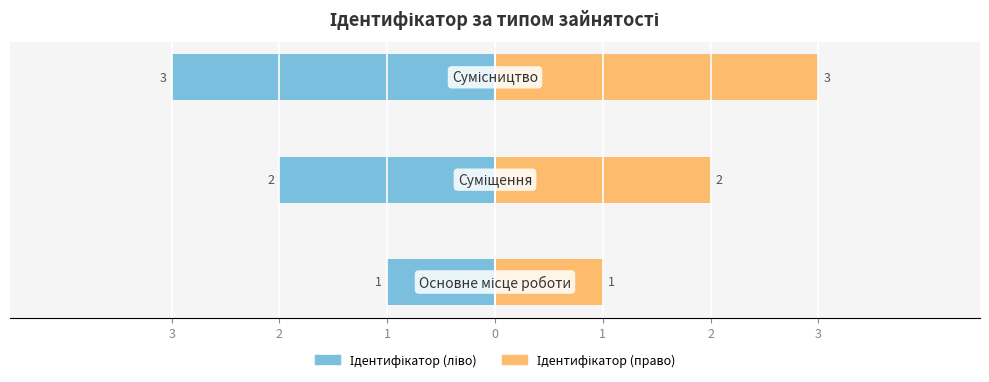

Is it true that Ідентифікатор (право) equals 5 at 1?

False